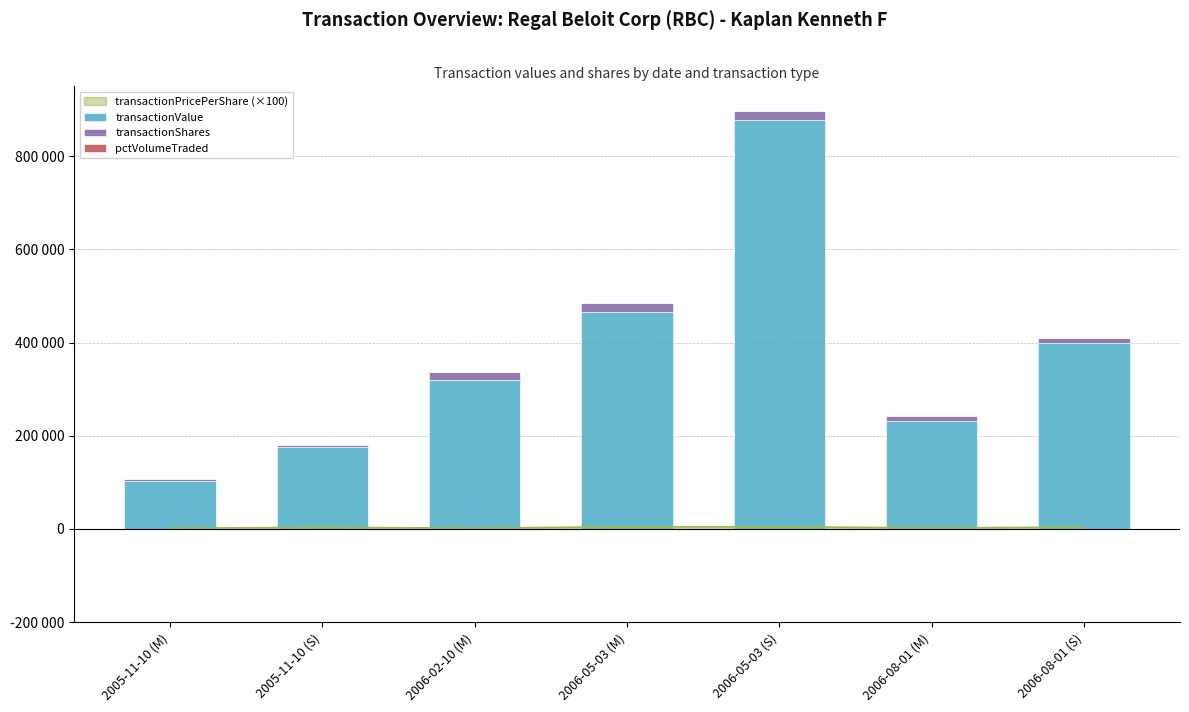

What position from the right is 2005-11-10 (S)?

6